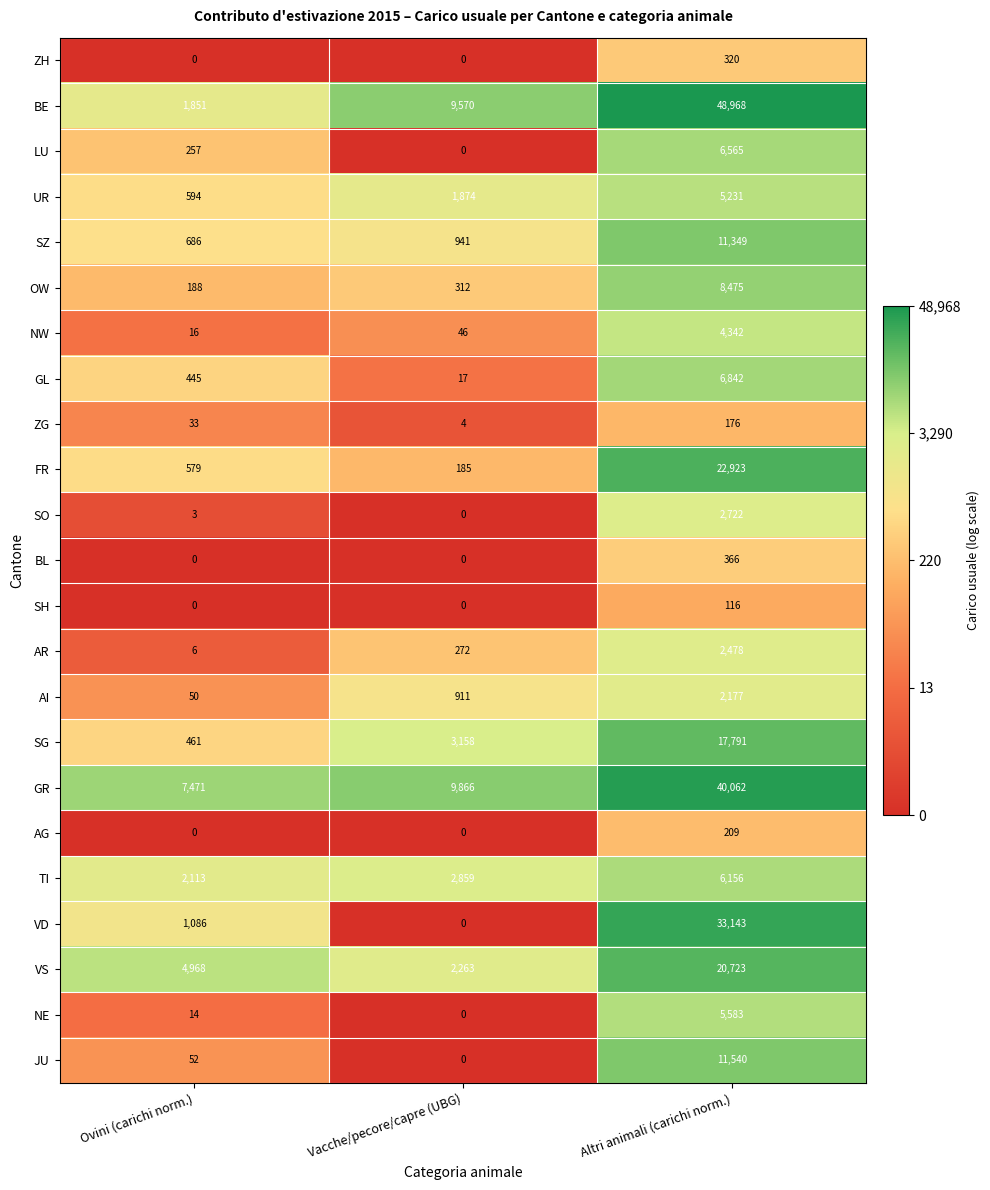

List the labels in order of BE value, largest first.

Altri animali (carichi norm.), Vacche/pecore/capre (UBG), Ovini (carichi norm.)